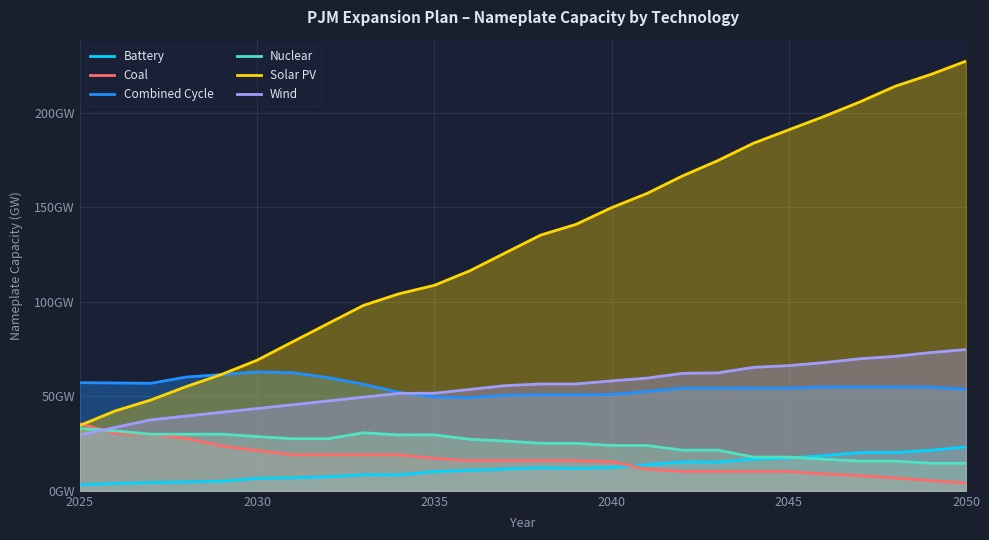

The value of Battery at 13 is 5.7. True or false?

False